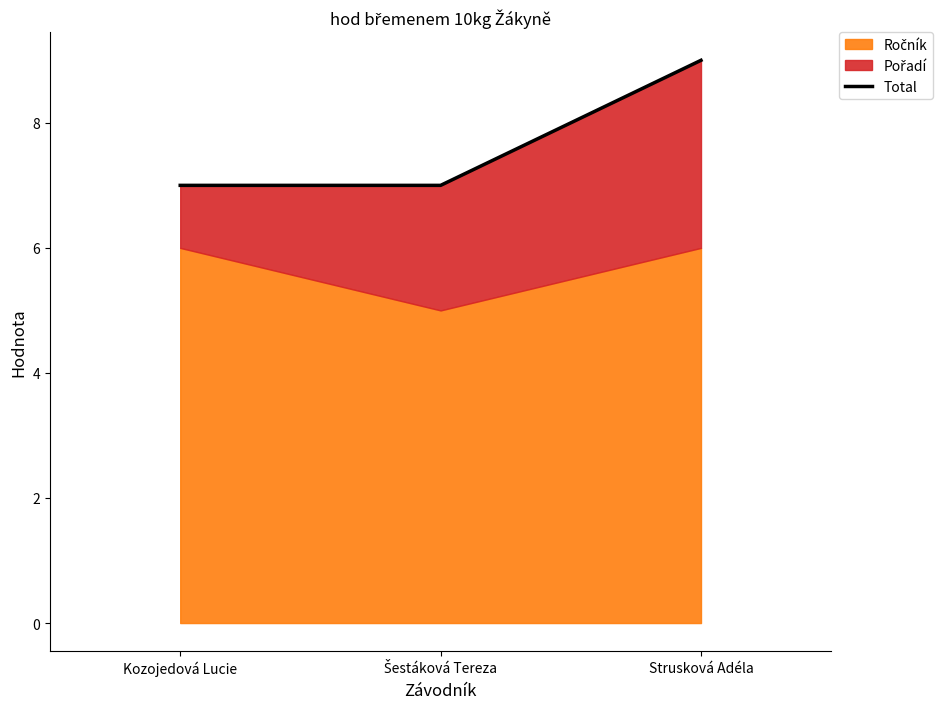

How many lines are shown in the chart?

1